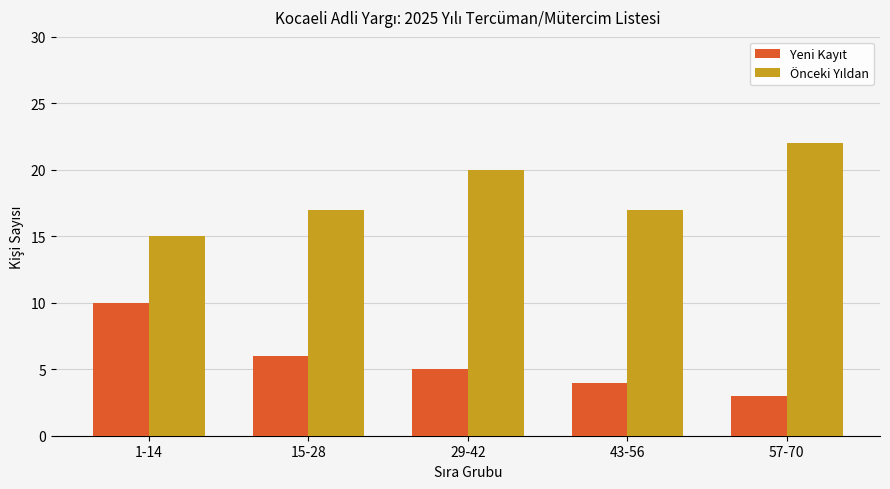

What is the label of the 3rd bar from the right?

29-42